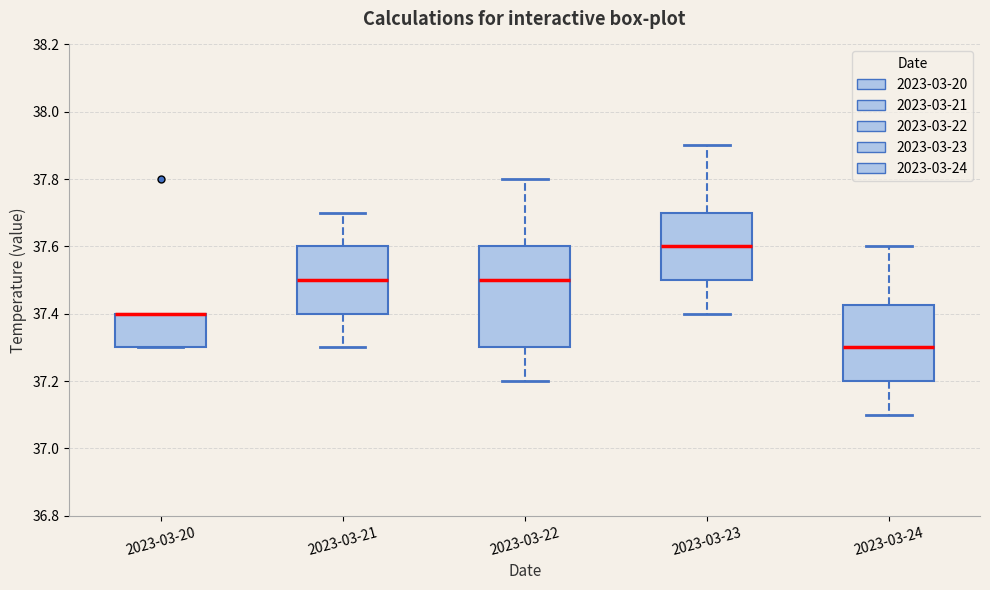

Where is the lower edge of the box for 2023-03-23 on the y-axis? The values are not printed on the chart, so give them approximately, as read against the axis.

37.50